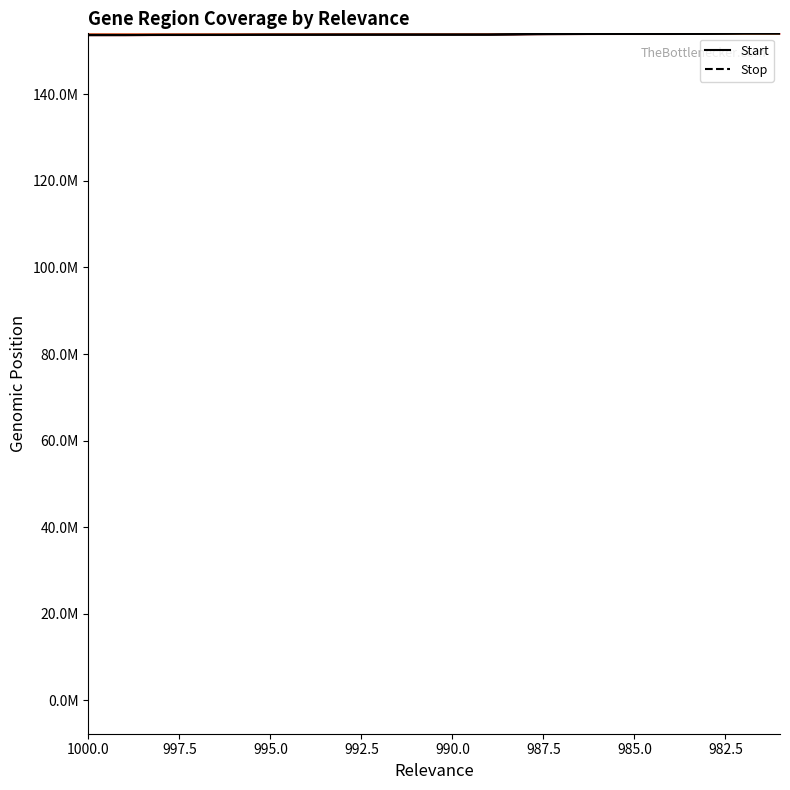

What is the lowest value of the Start series?

153653675